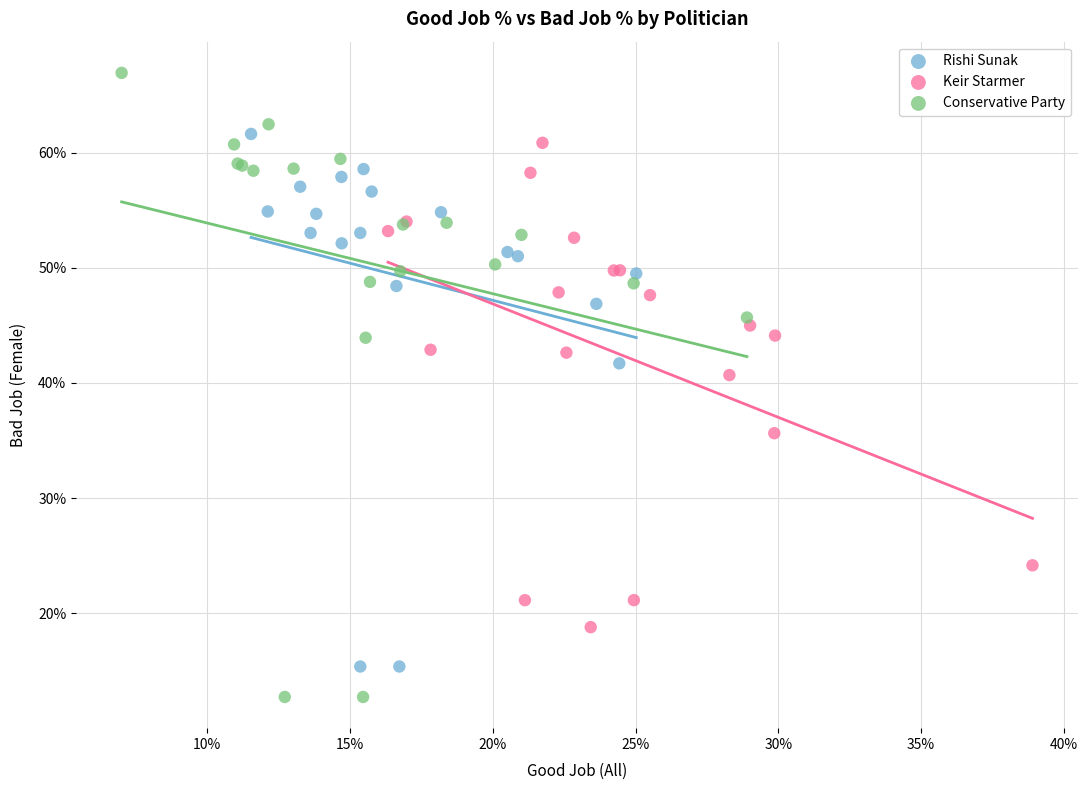

Which series has the largest Y range (max minus min)?

Conservative Party